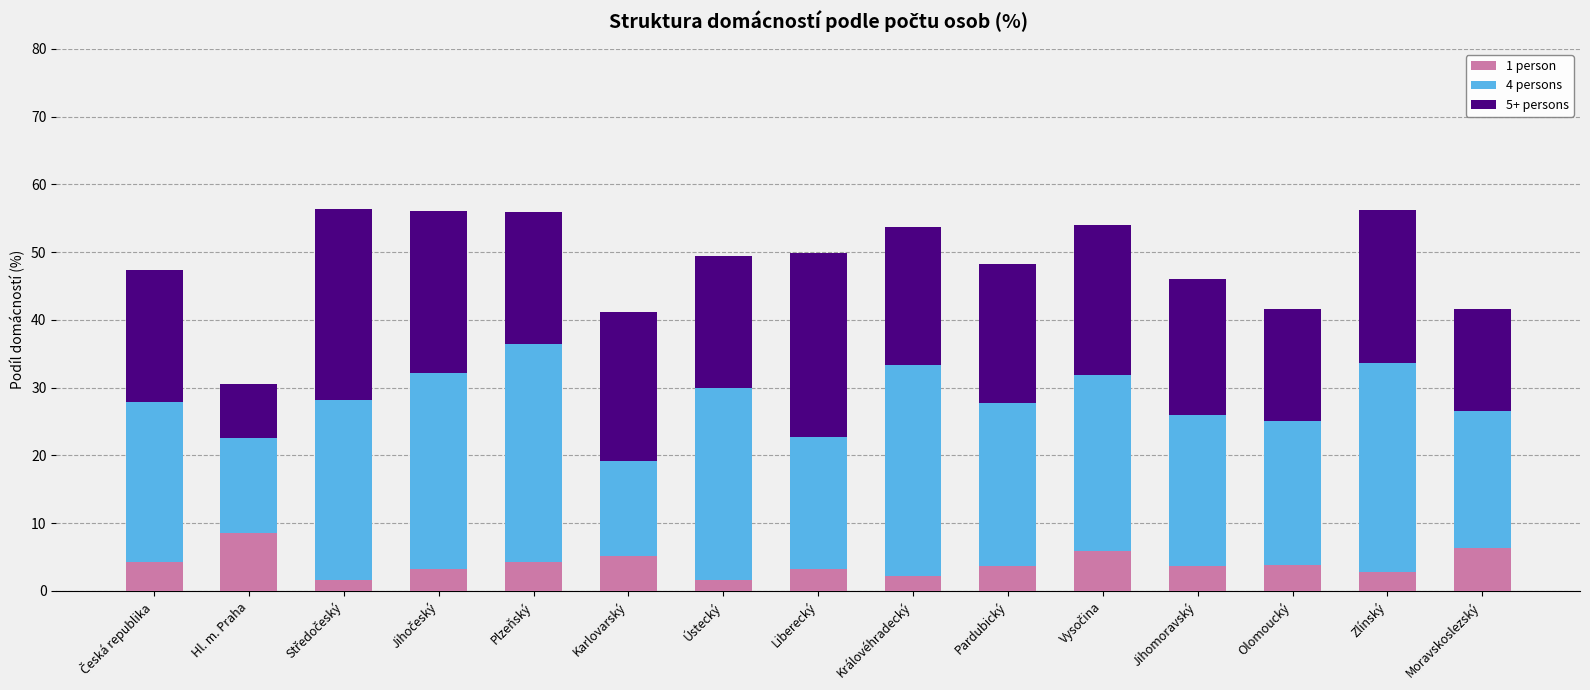

What is the lowest value of the 1 person series?

1.6